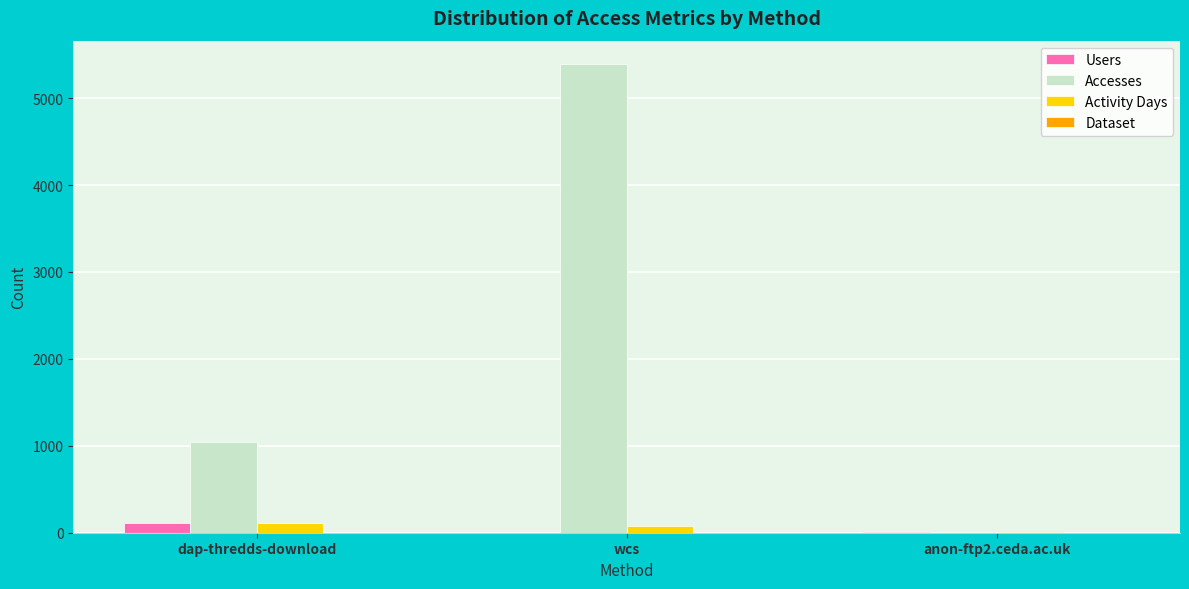

Where does the Users series first go above 3?

dap-thredds-download